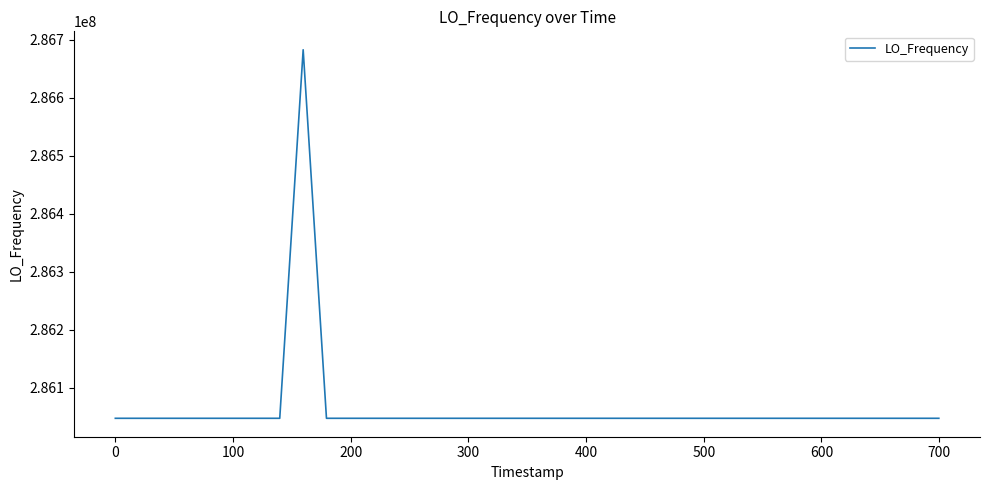

What is the smallest value displayed?

286046998.1